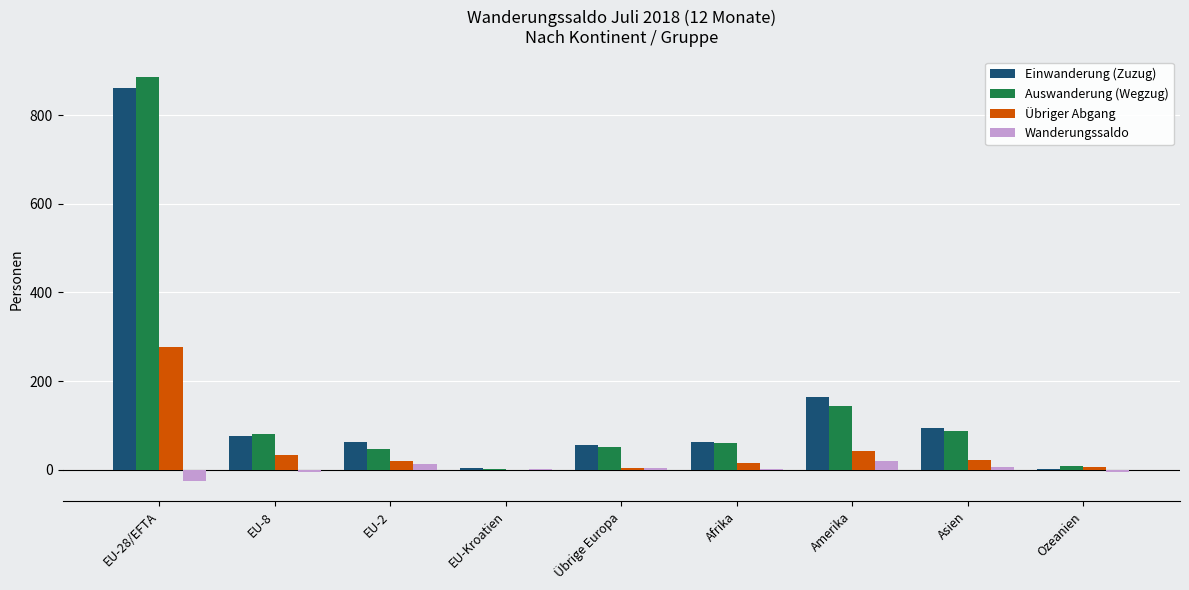

At which category is the sum across all series the highest?

EU-28/EFTA